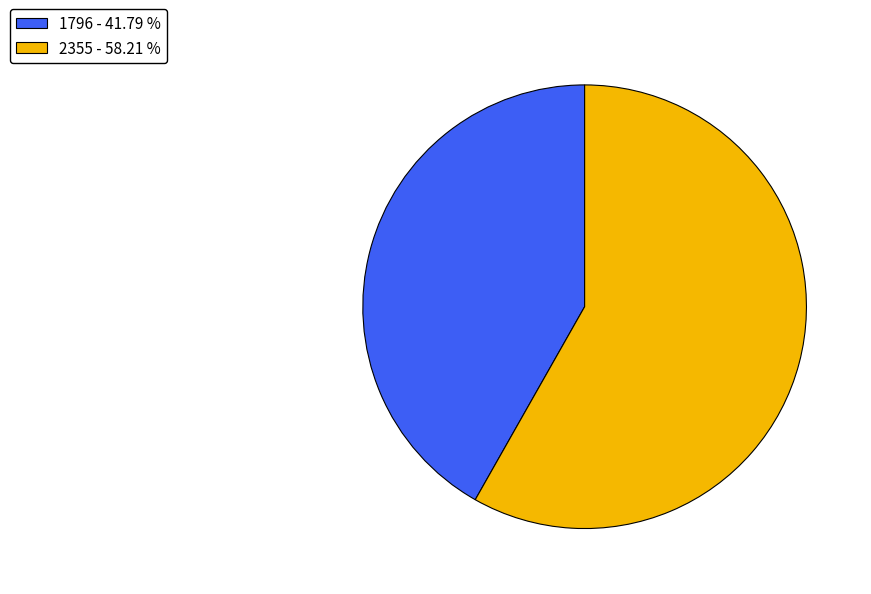

Combined, do 2355 - 58.21 % and 1796 - 41.79 % account for over 50%?

Yes